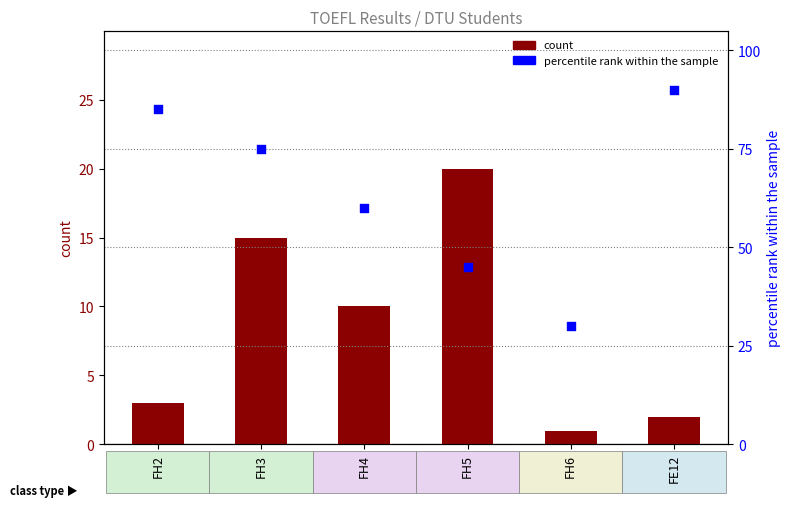

Which series has the largest total across all categories?

percentile rank within the sample